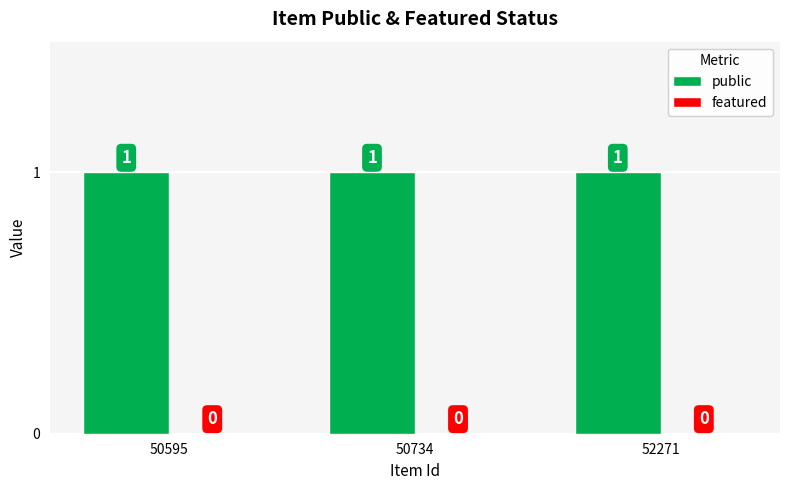

What is the spread (max minus min) of values at 50734?

1